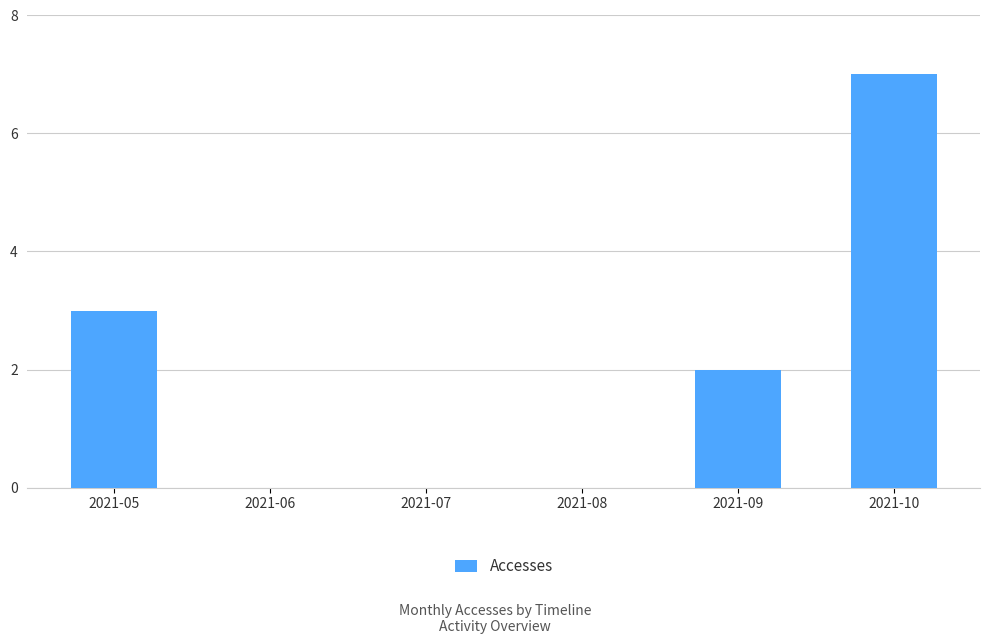

The chart shows a value of 2 at 2021-09. True or false?

True